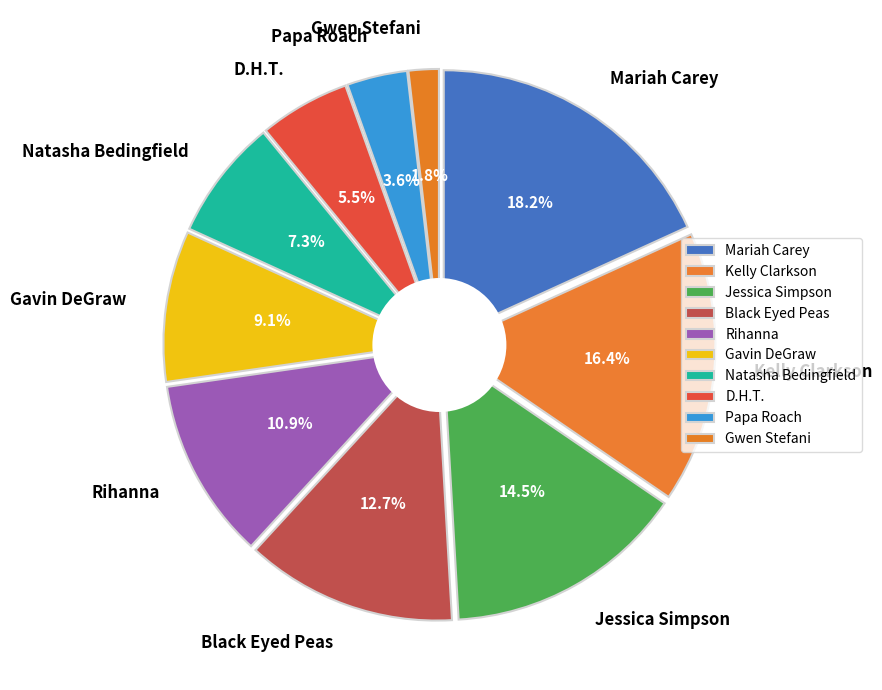

How many segments does this pie chart have?

10